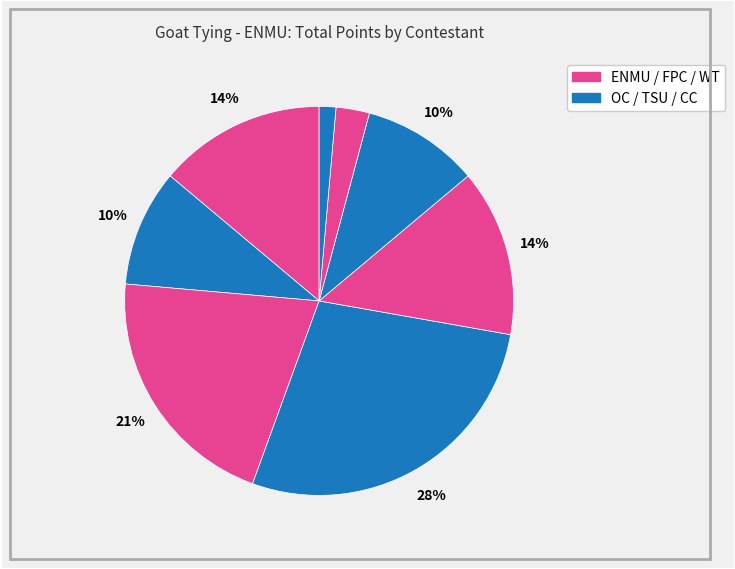

Count the number of slices in the pie.

8